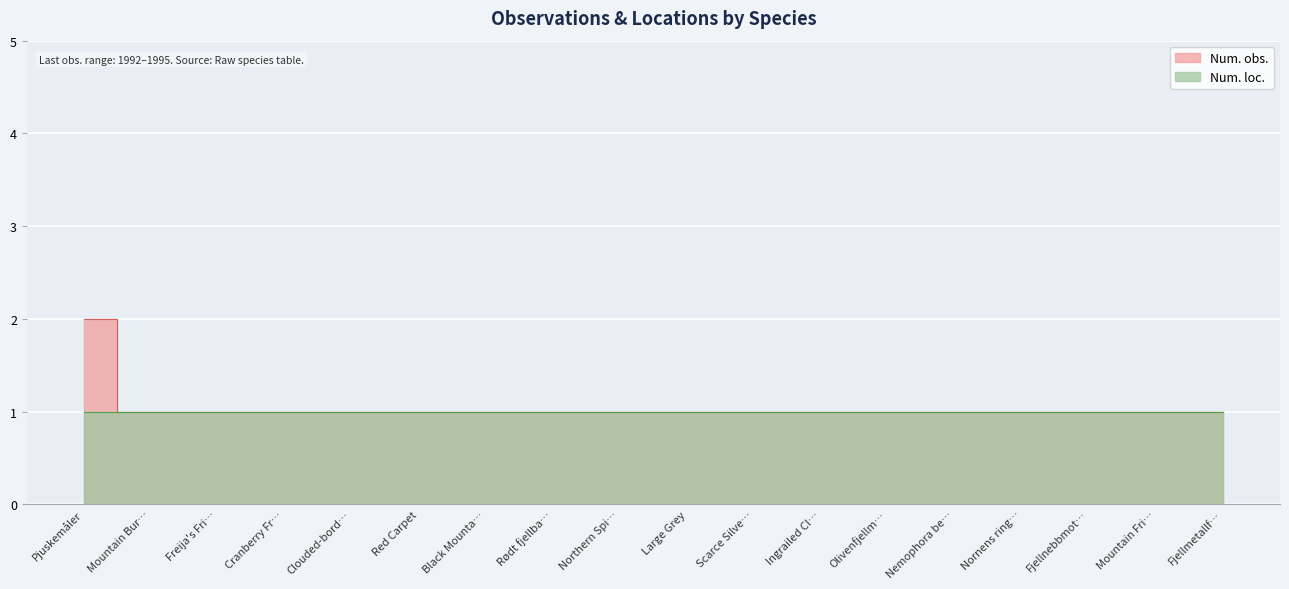

True or false: there are more than 2 points higher than both neighbors.

False